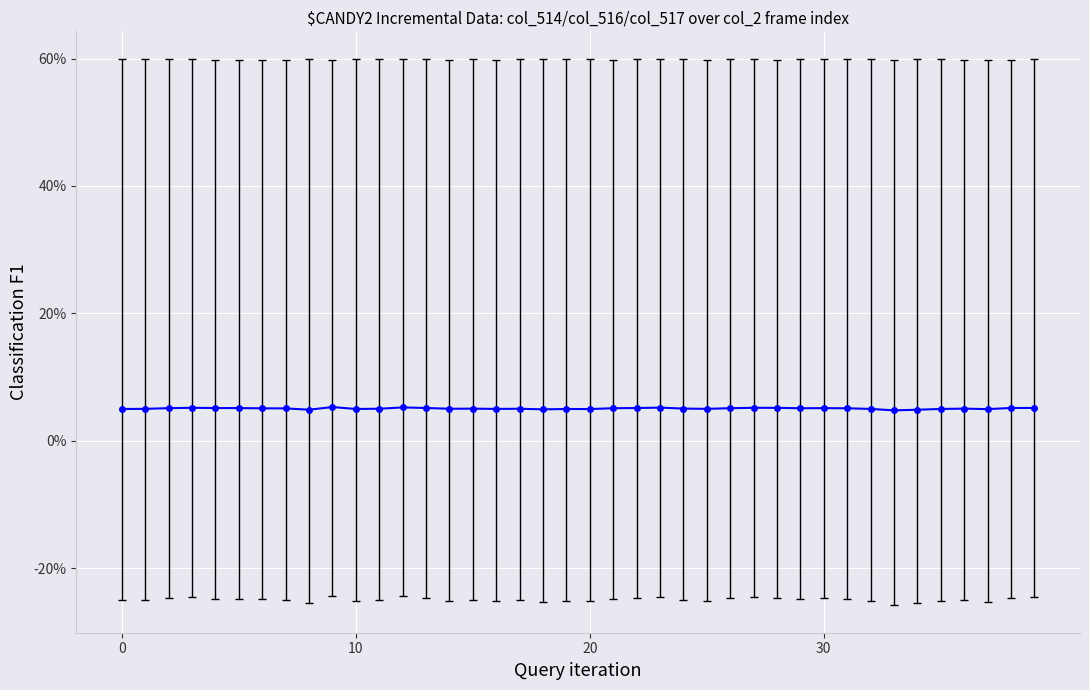

What is the average value?

5.1